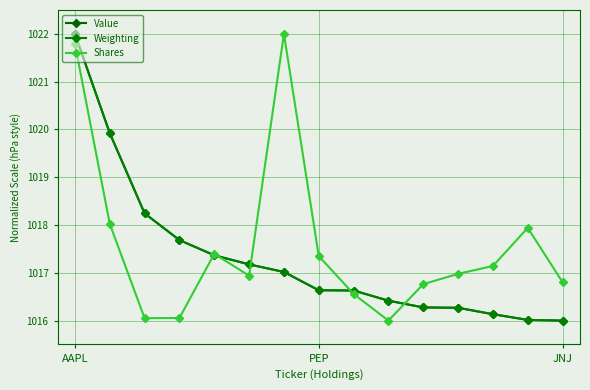

At which label does Shares reach its minimum?

9